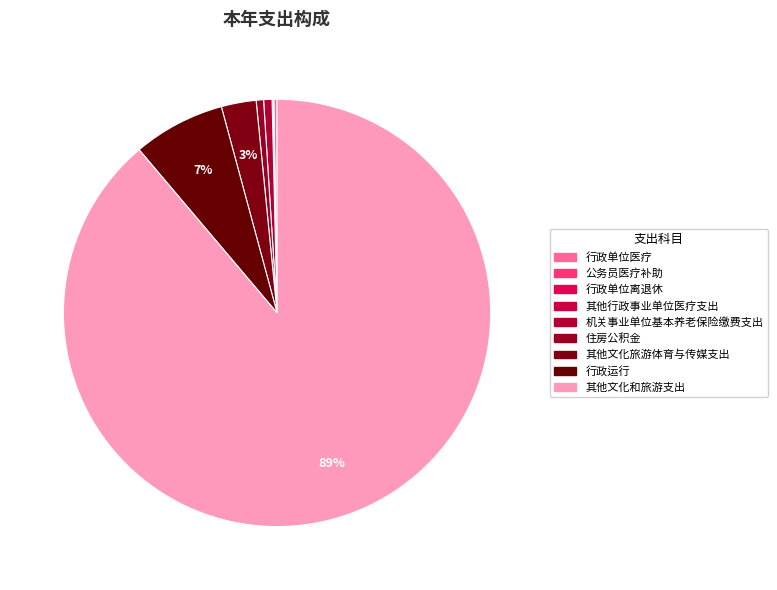

How many slices are in this pie chart?

9